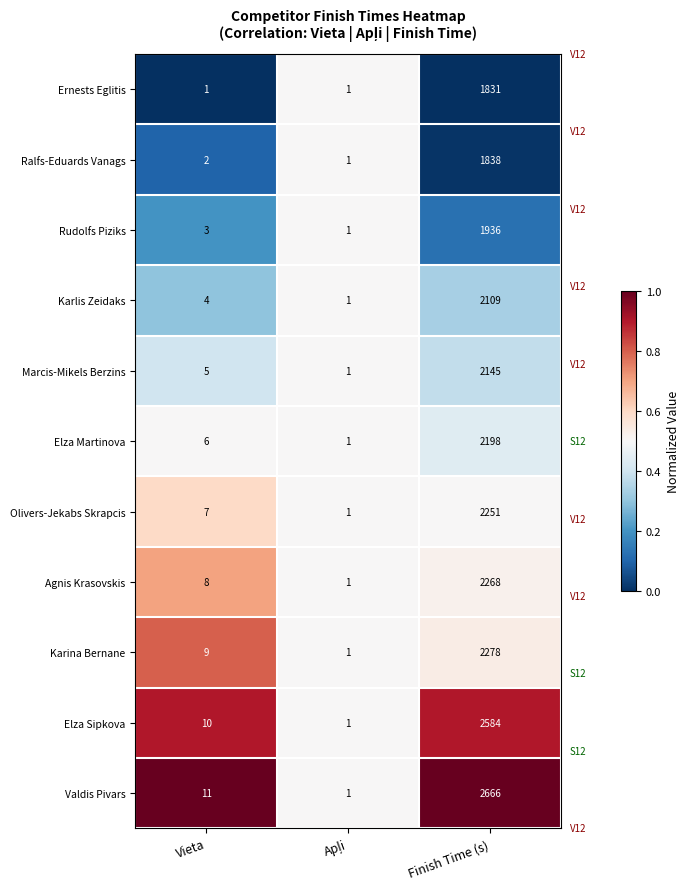

What is the difference between the maximum and minimum values in the Ernests Eglitis series?

1830